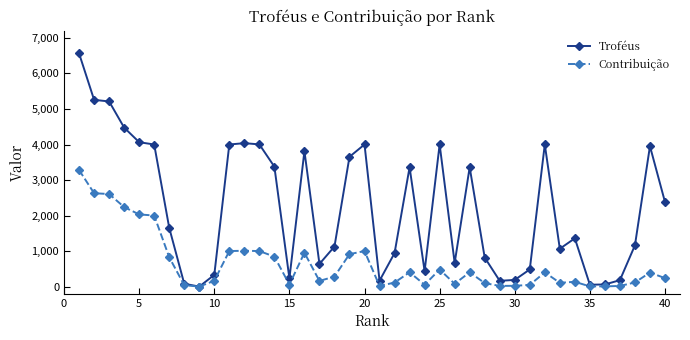

At how many categories does at least one series exceed 2836?

18